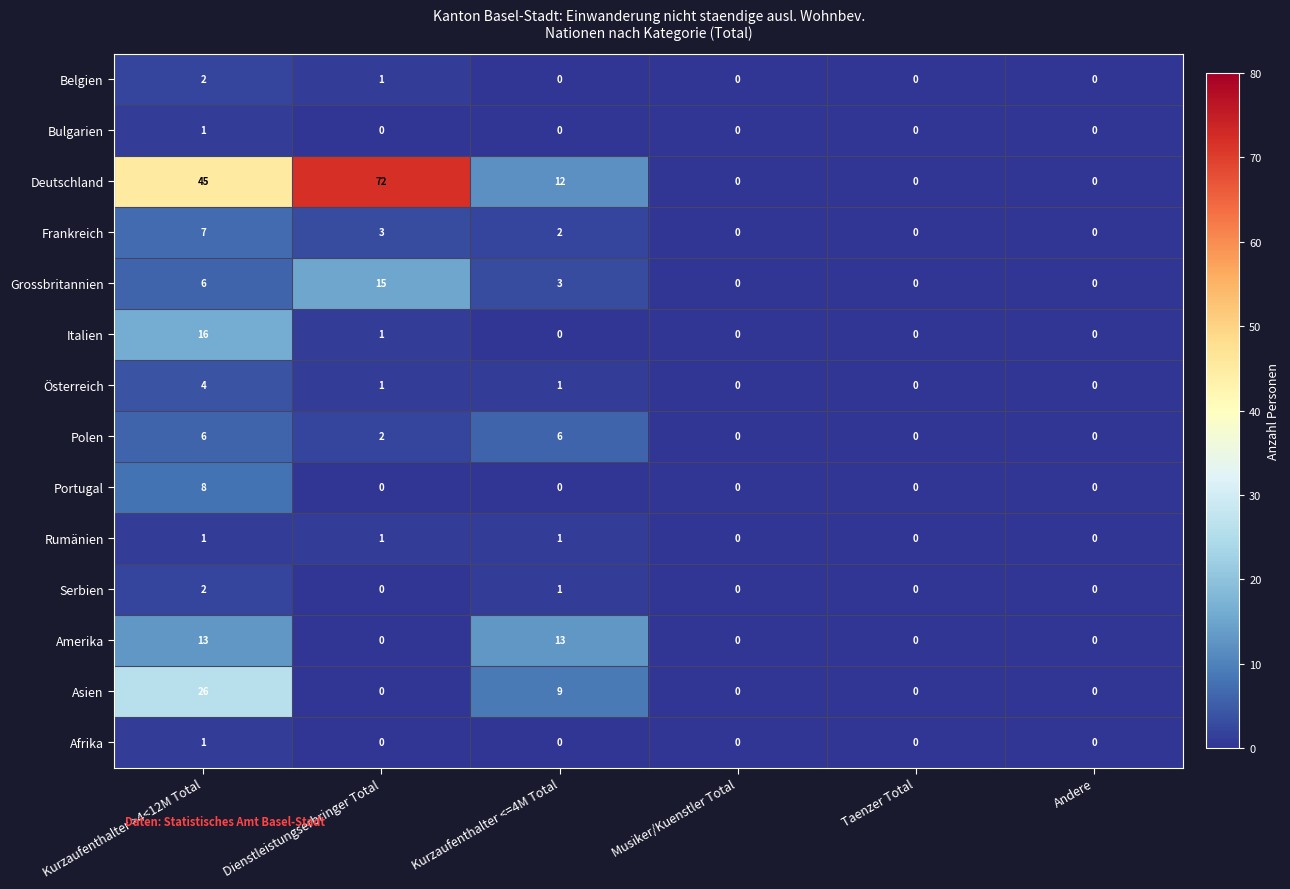

The Österreich series shows 1 at Kurzaufenthalter <=4M Total. True or false?

True